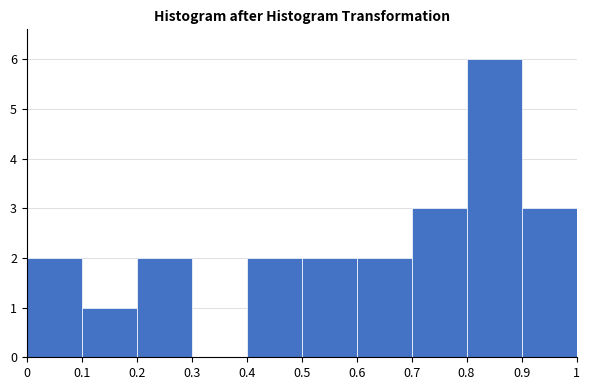

How tall is the bar that spans 0.4 to 0.5 on the x-axis? The values are not printed on the chart, so give them approximately, as read against the axis.

2